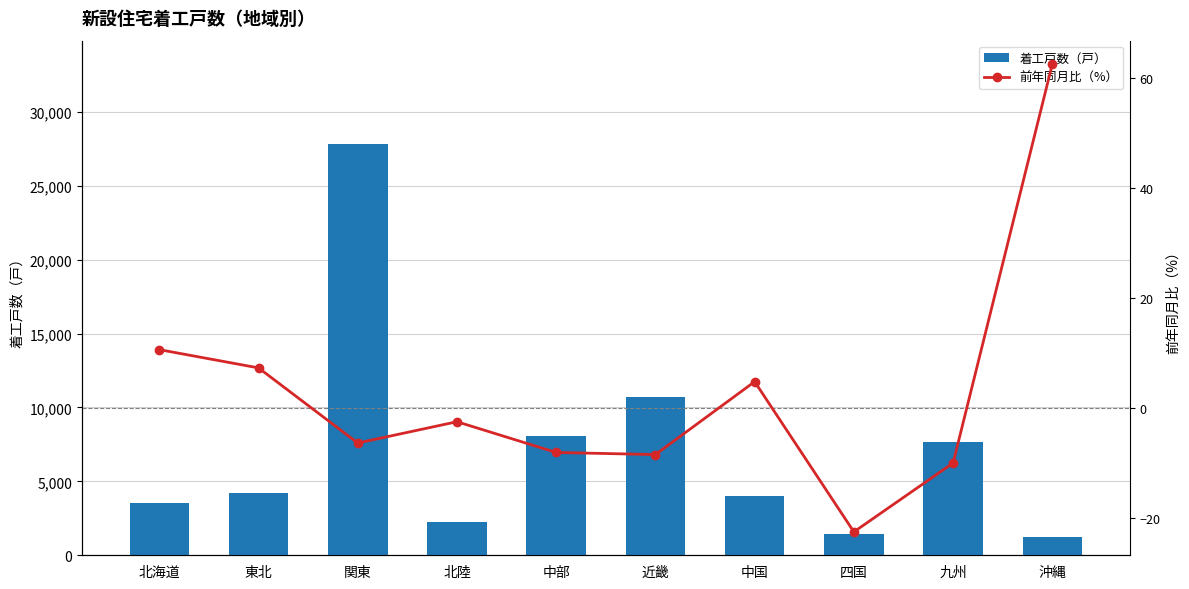

What is the approximate value of 着工戸数（戸） at 東北?

4204